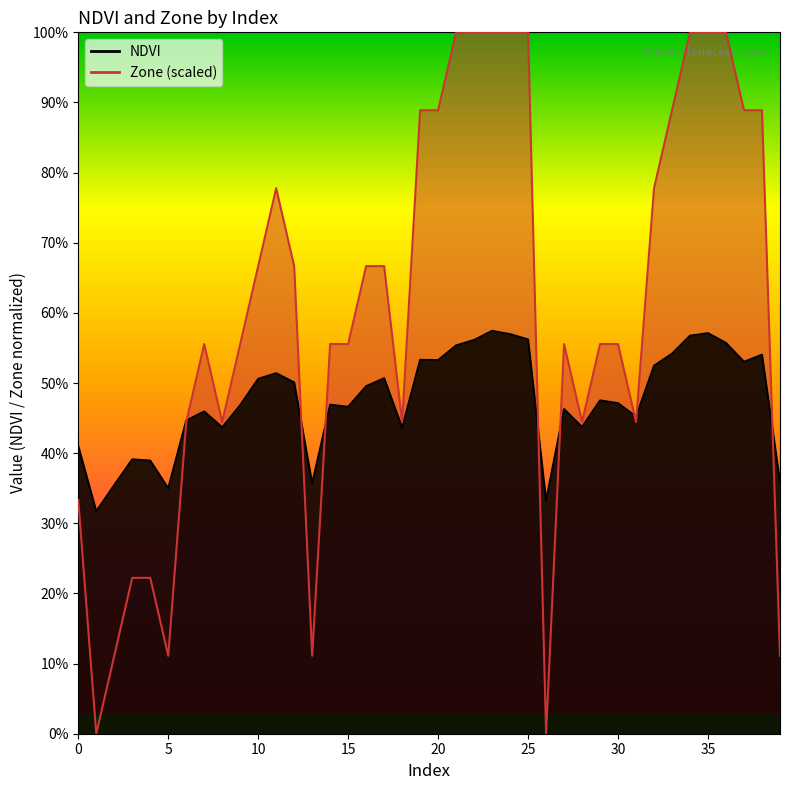

The Zone series shows 1.0 at 24. True or false?

True